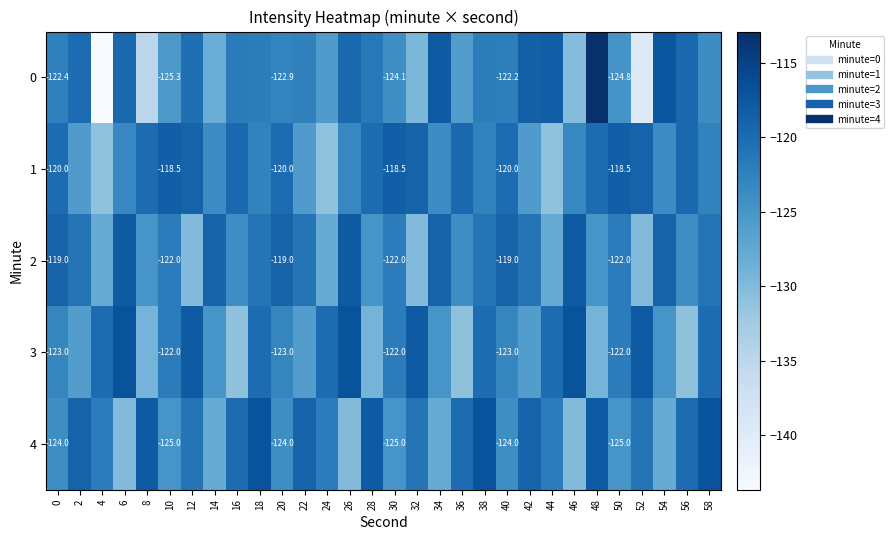

What value does the 3 series have at 36?

-131.0